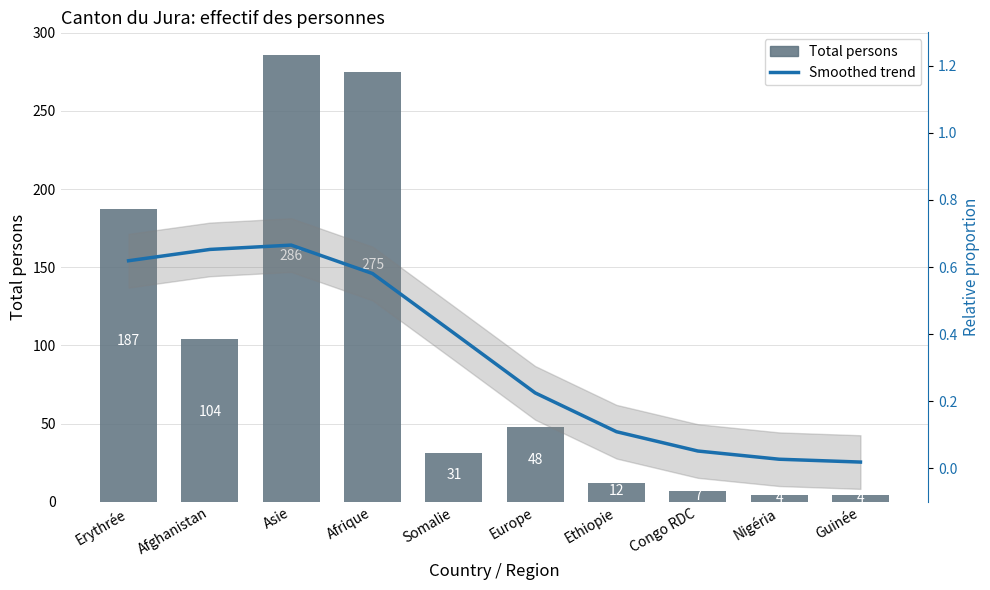

At which label does Total persons first exceed 48?

Erythrée